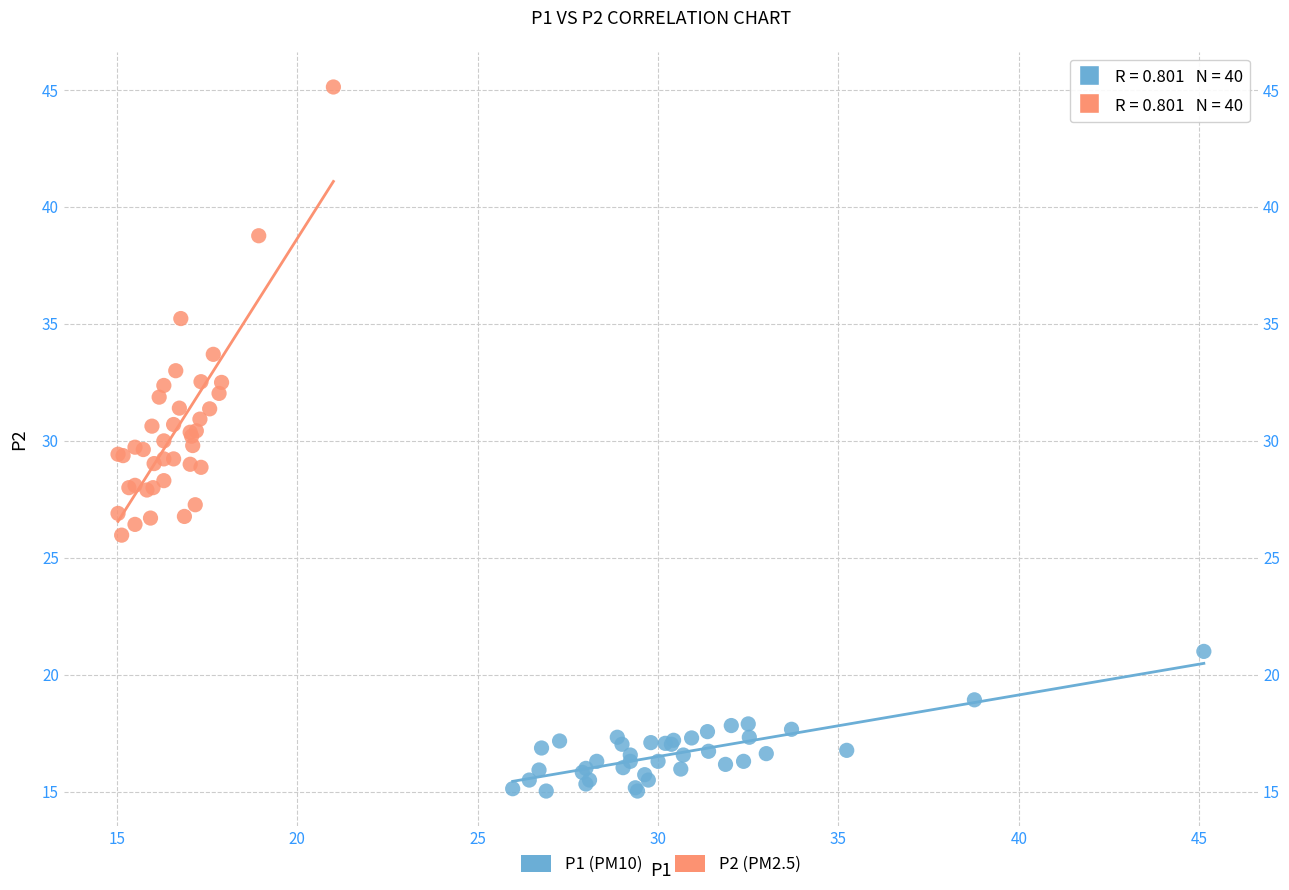

Which series reaches the maximum Y coordinate?

P2 (PM2.5)